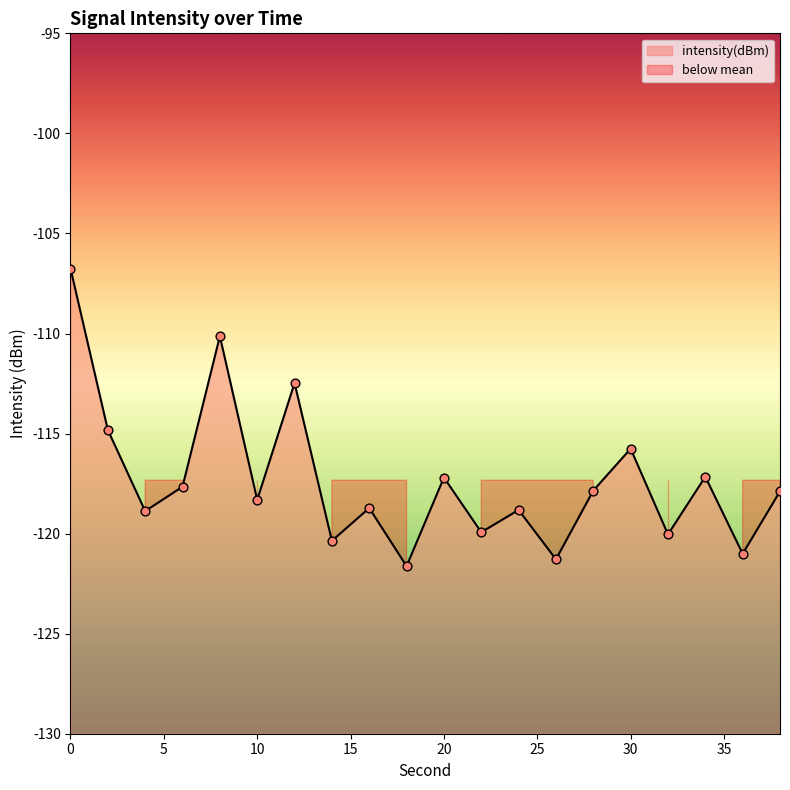

Which has a higher value, 34 or 38?

34